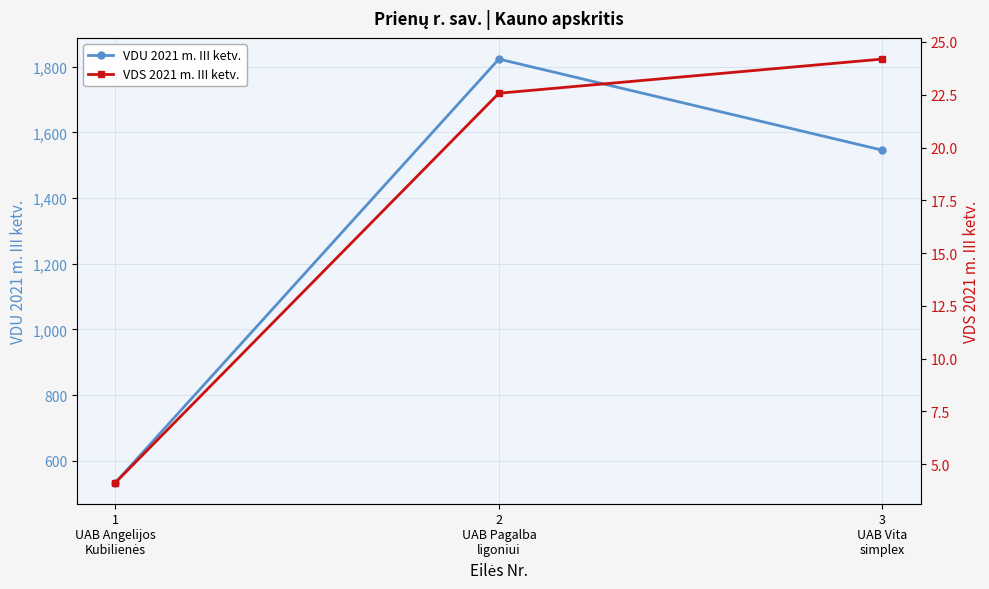

What is the difference between the maximum and minimum values in the VDS 2021 m. III ketv. series?

20.1